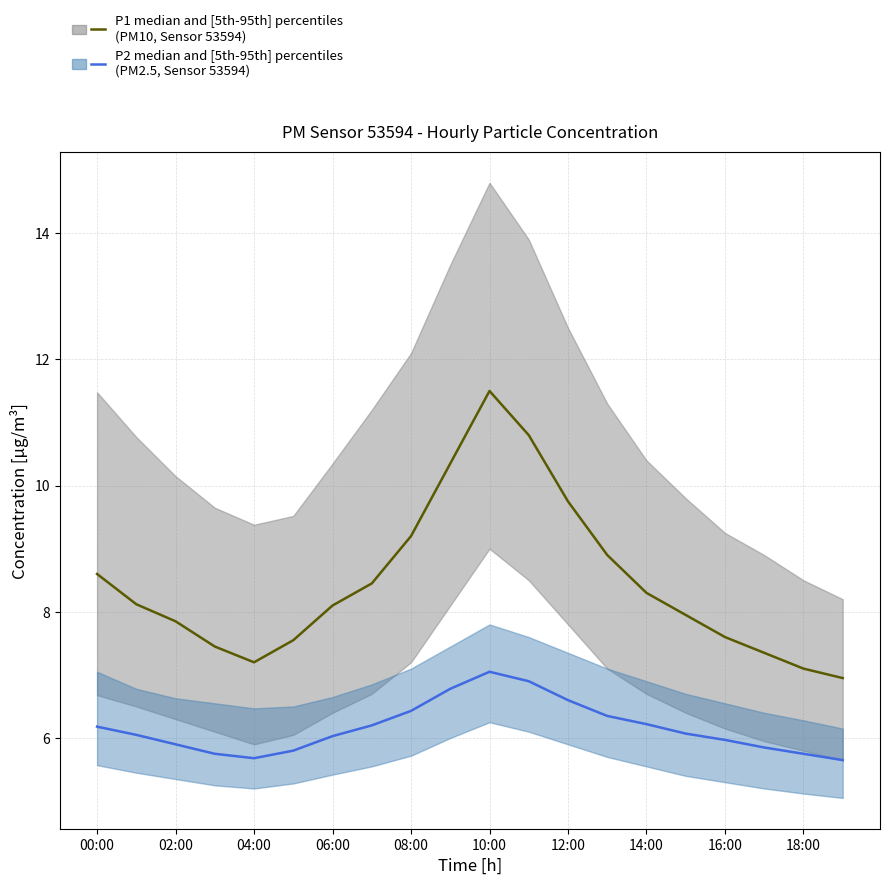

Which series has the largest range (max minus min)?

P1